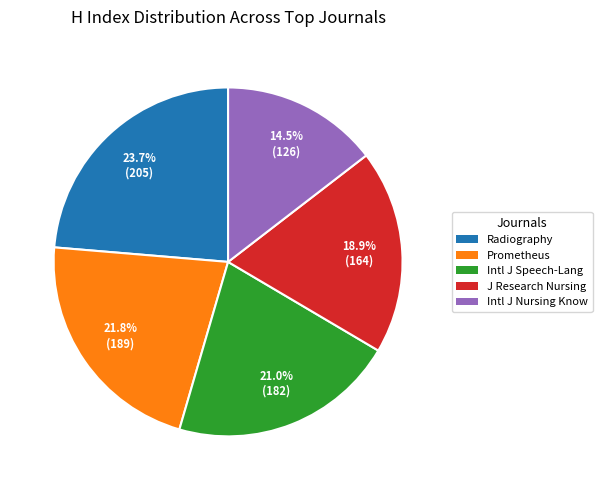

To the nearest percent, what is the difference between the largest and smallest slice percentages?

9%